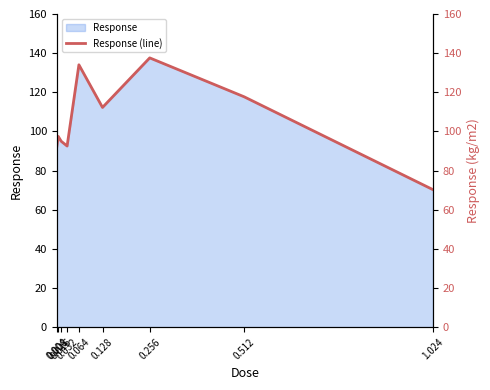

What is the value of the 8th point from the left?

117.7